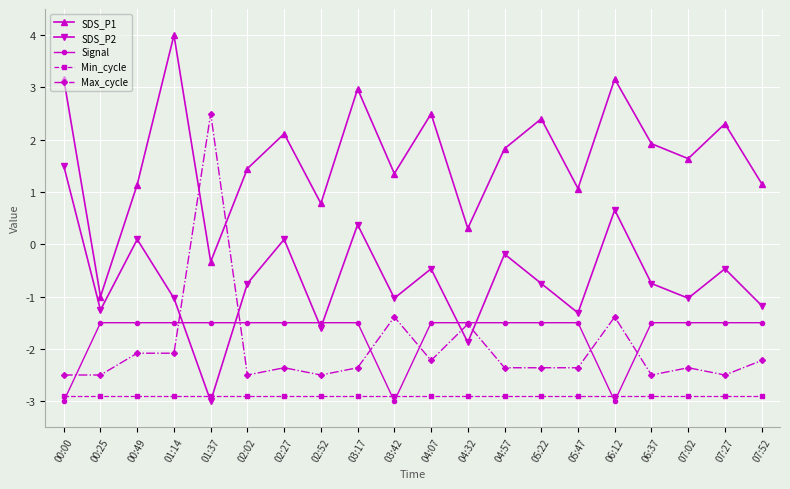

True or false: SDS_P1 has a value of 1.4 at 03:42.

True